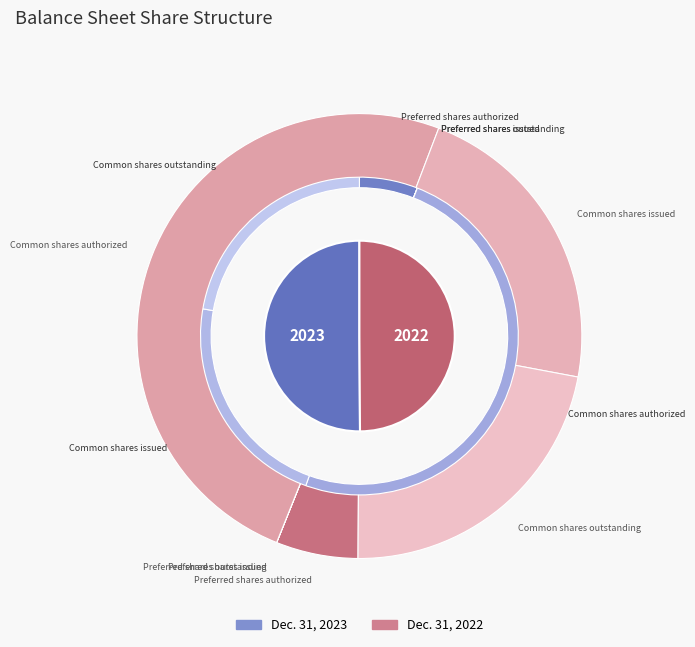

What is the total percentage of Preferred shares issued and Common shares issued?

22.3%